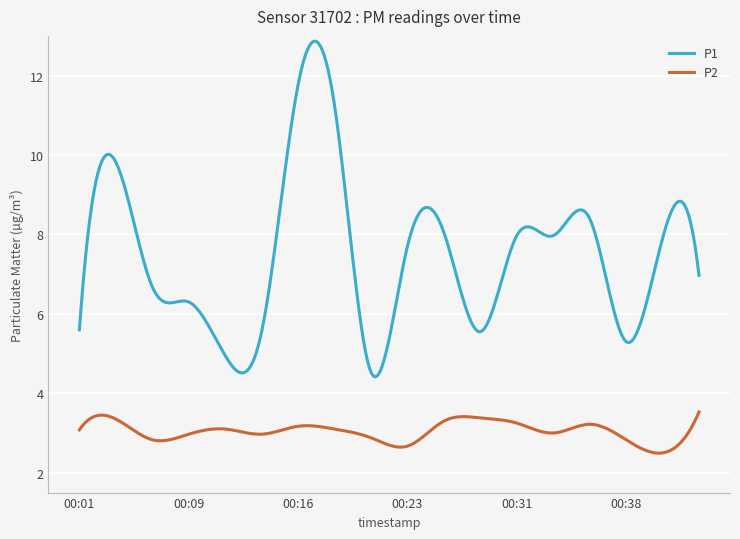

List the series in order of their peak value, lowest first.

P2, P1